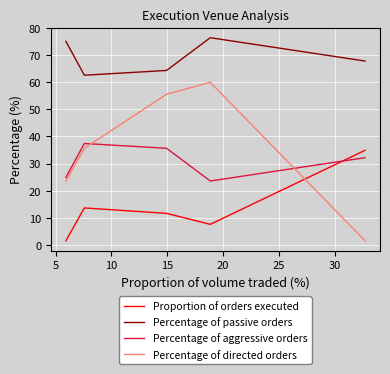

What are all the series names shown in the legend?

Proportion of orders executed, Percentage of passive orders, Percentage of aggressive orders, Percentage of directed orders